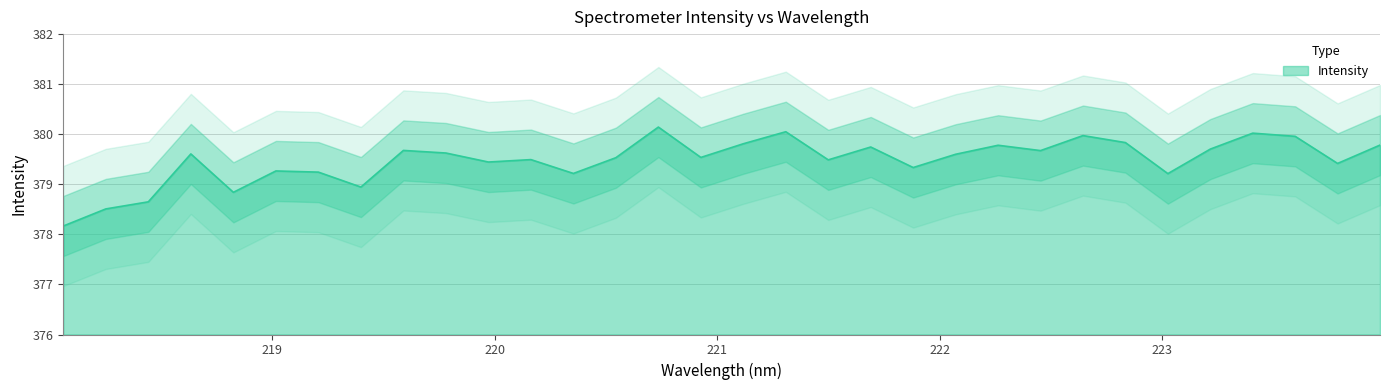

Where is the first local minimum?

218.8244